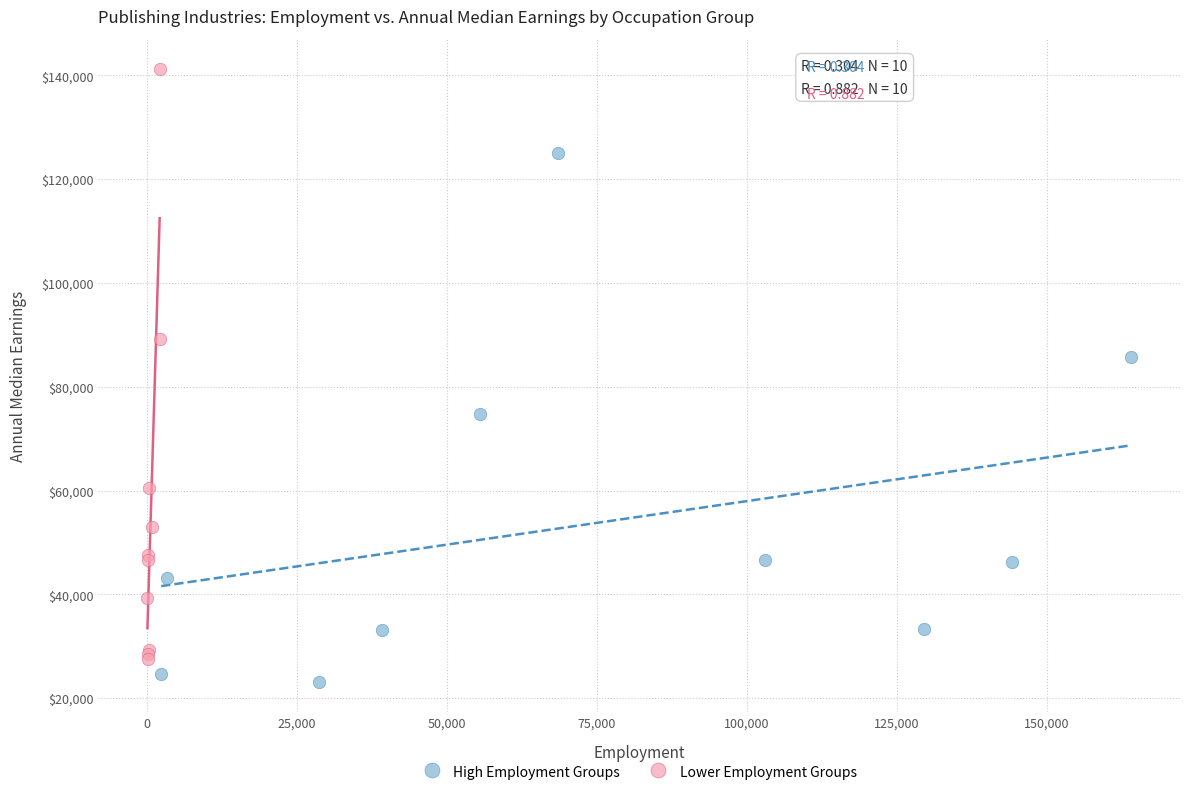

What are all the series names shown in the legend?

High Employment Groups, Lower Employment Groups